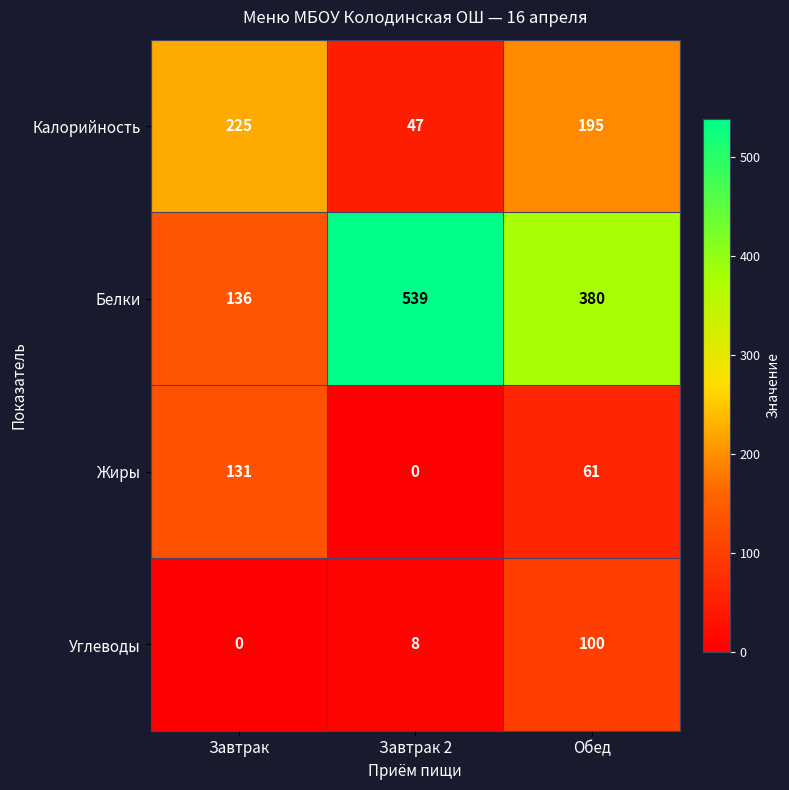

Which series has the largest total across all categories?

Белки